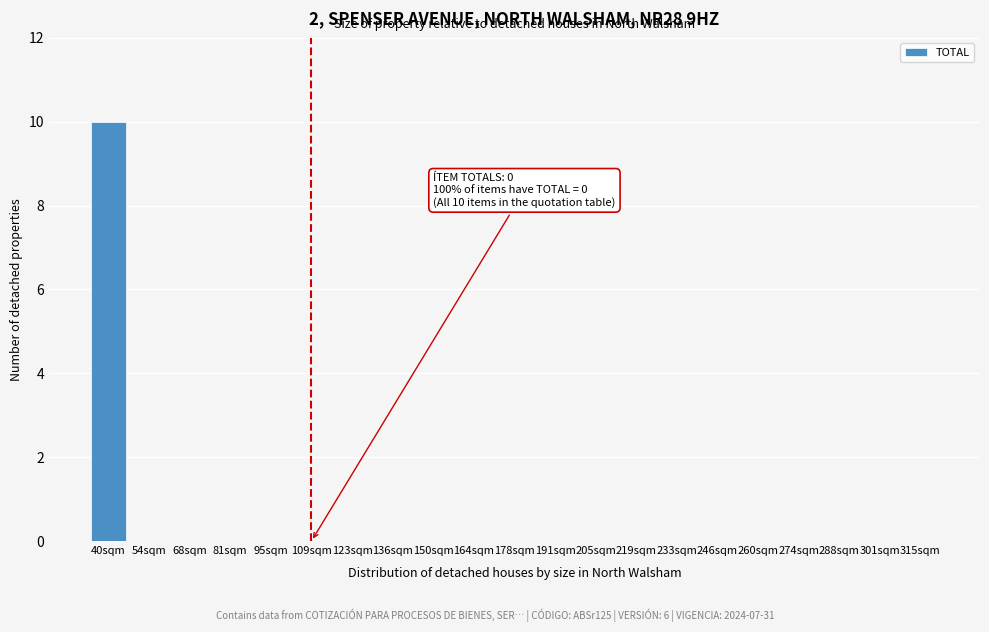

Reading left to right, what are all the values shown in this chart?

40sqm=10	54sqm=0	68sqm=0	81sqm=0	95sqm=0	109sqm=0	123sqm=0	136sqm=0	150sqm=0	164sqm=0	178sqm=0	191sqm=0	205sqm=0	219sqm=0	233sqm=0	246sqm=0	260sqm=0	274sqm=0	288sqm=0	301sqm=0	315sqm=0